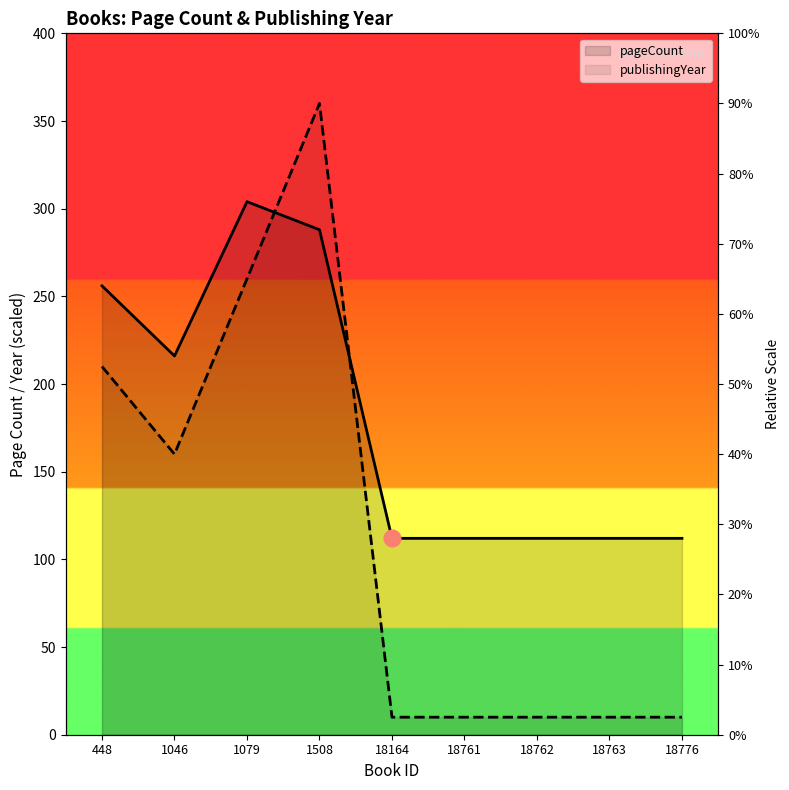

Where is the first local maximum for pageCount?

1079